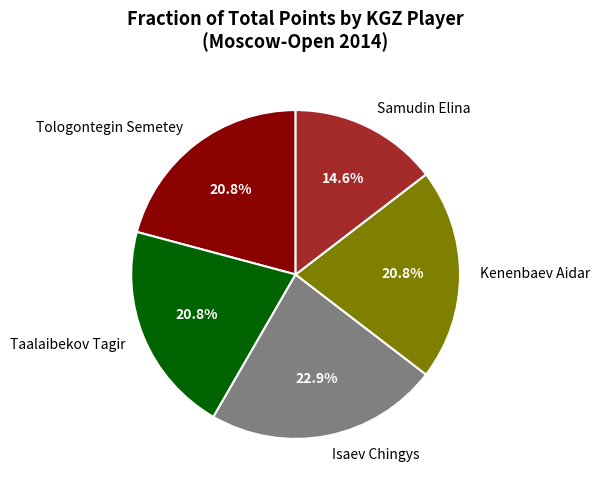

Approximately how many times larger is the value at Isaev Chingys compared to Kenenbaev Aidar?

1.1